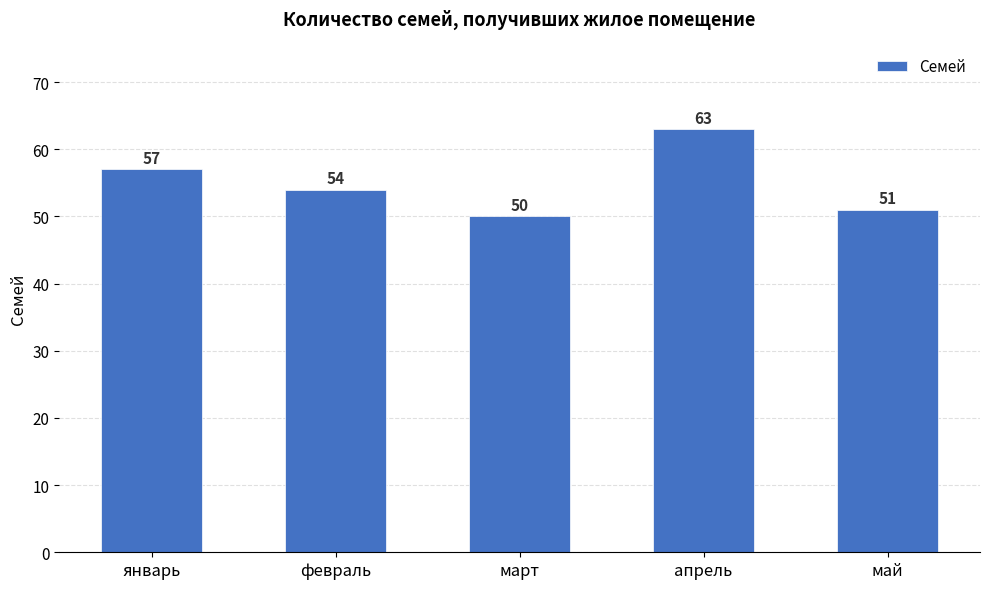

Reading right to left, extract all data points from this chart.

май=51	апрель=63	март=50	февраль=54	январь=57